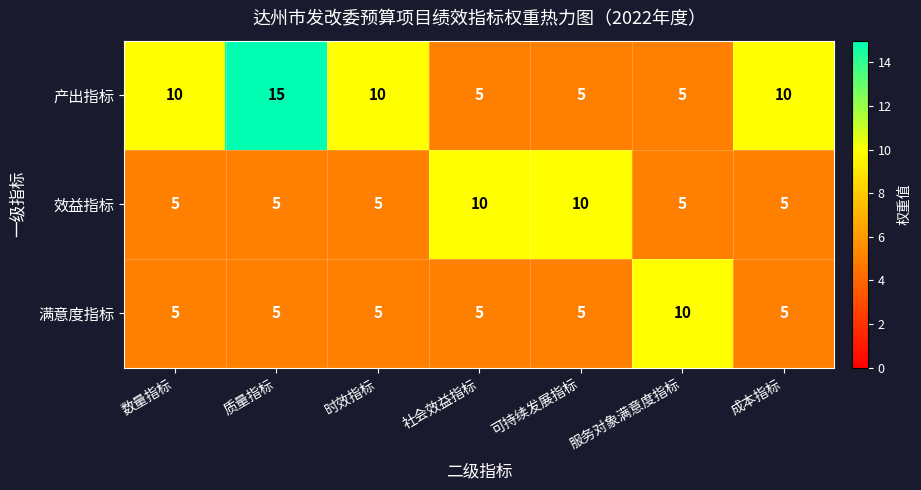

Which series has the largest range (max minus min)?

产出指标